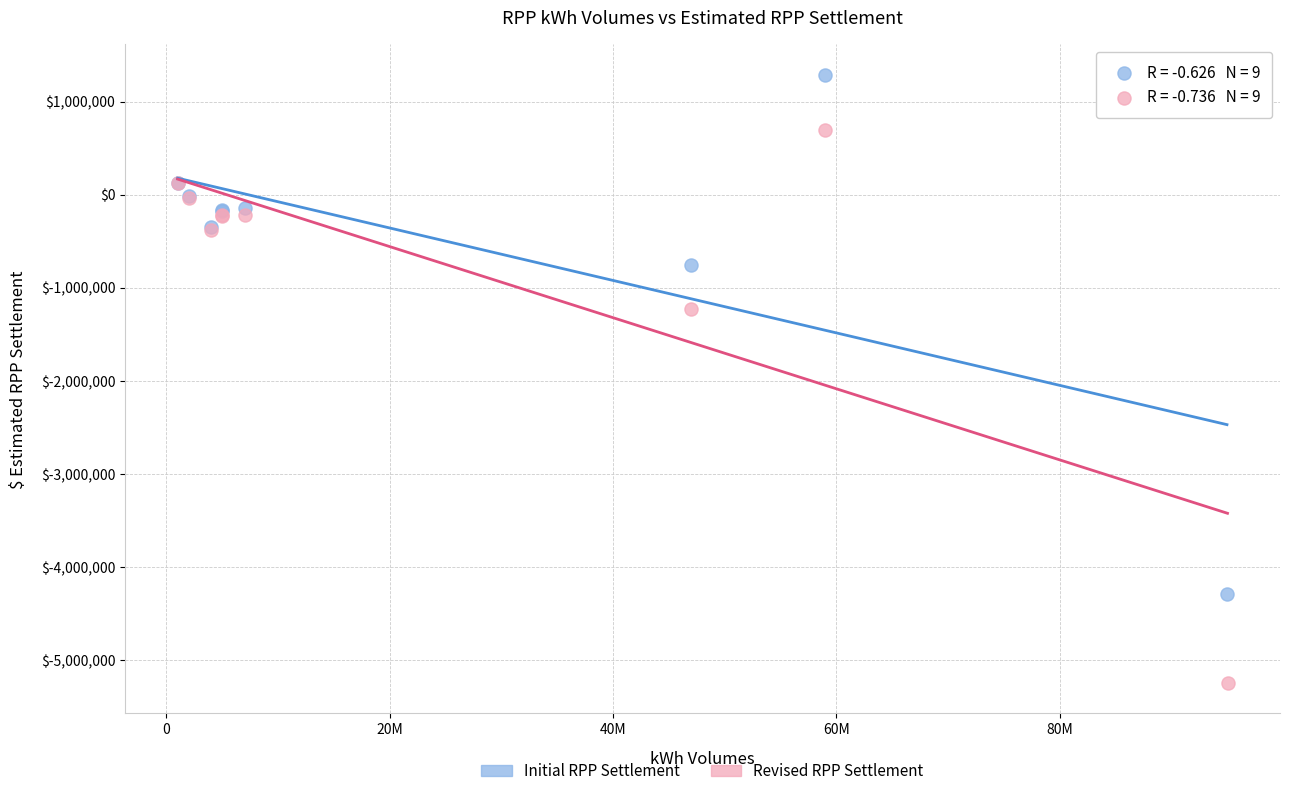

What are all the series names shown in the legend?

Initial RPP Settlement, Revised RPP Settlement